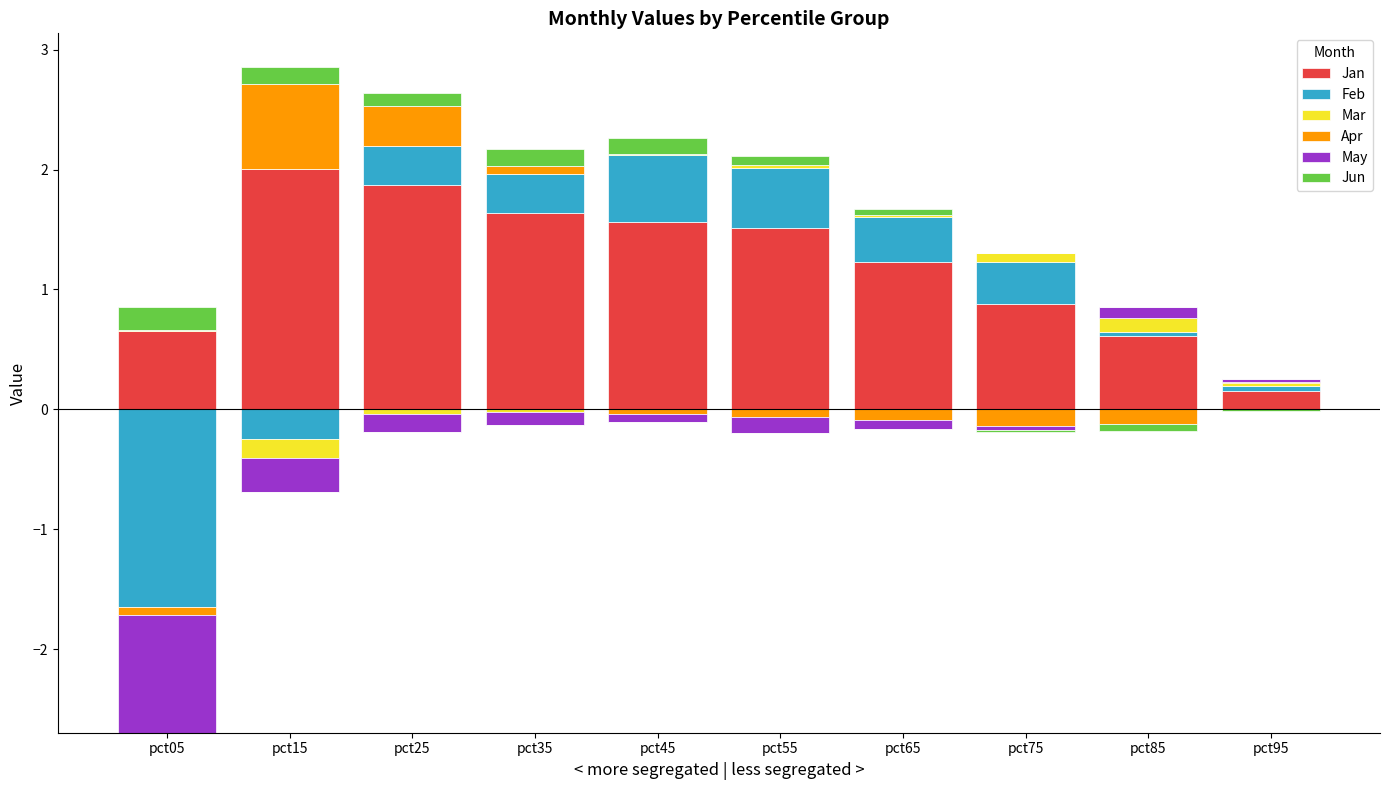

How many groups of bars are there?

10